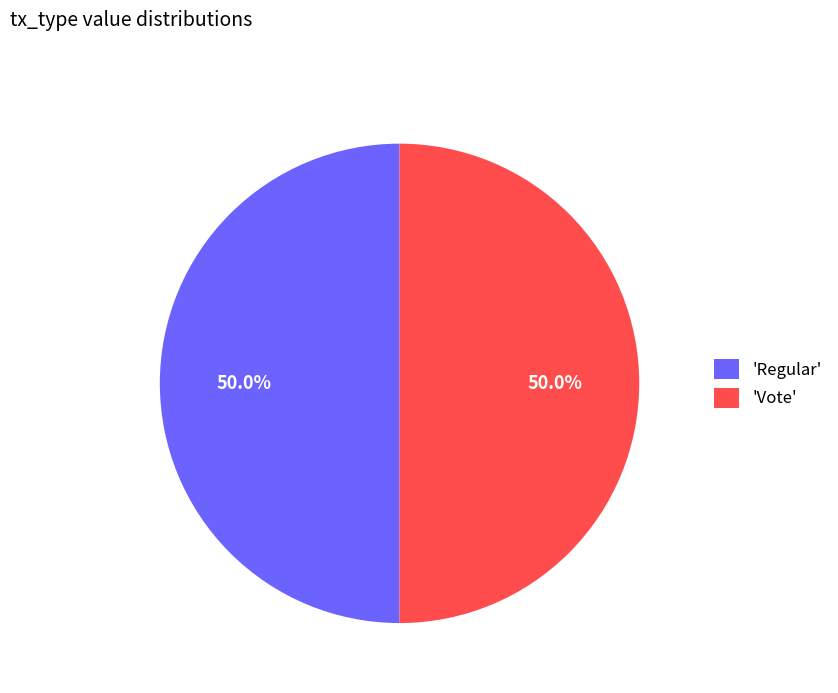

Approximately how many times larger is the value at 'Regular' compared to 'Vote'?

1.0